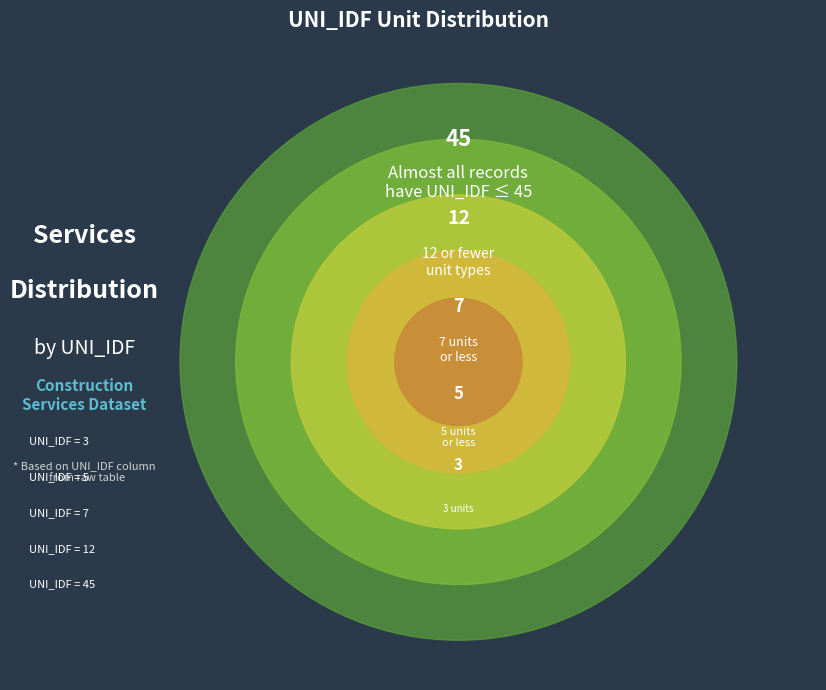

How much of the chart is everything except UNI_IDF=7?

91.2%